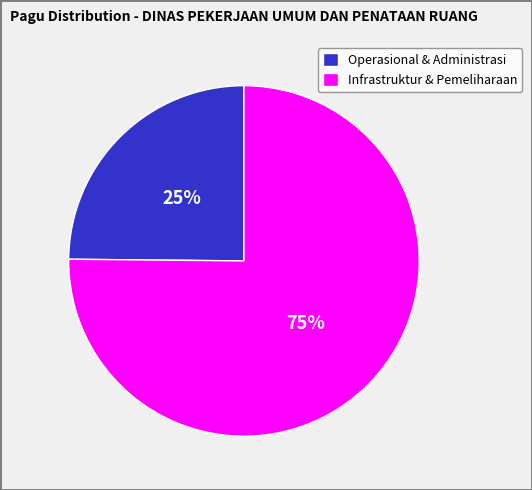

Which slice is the largest?

Infrastruktur & Pemeliharaan